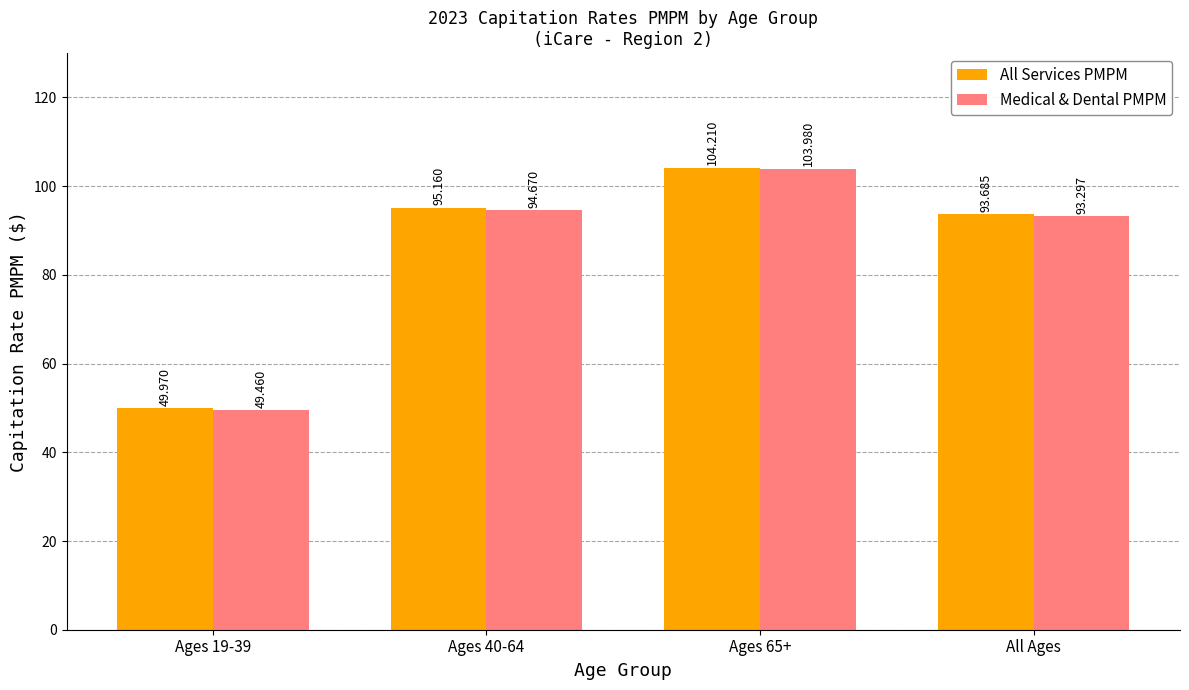

What is the highest value of the Medical & Dental PMPM series?

104.0